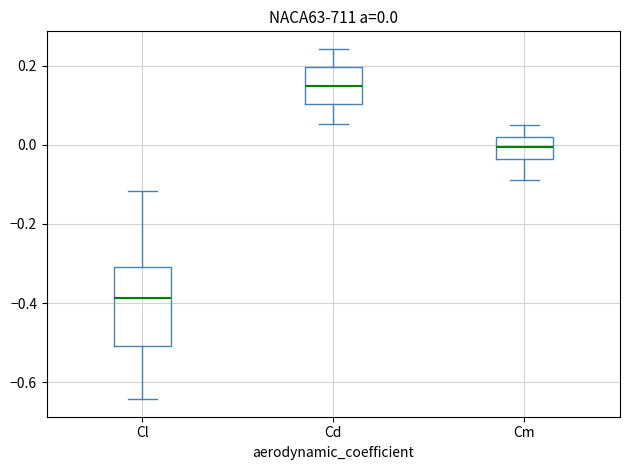

Comparing the boxes themselves (not the whiskers), which one is the tallest?

Cl